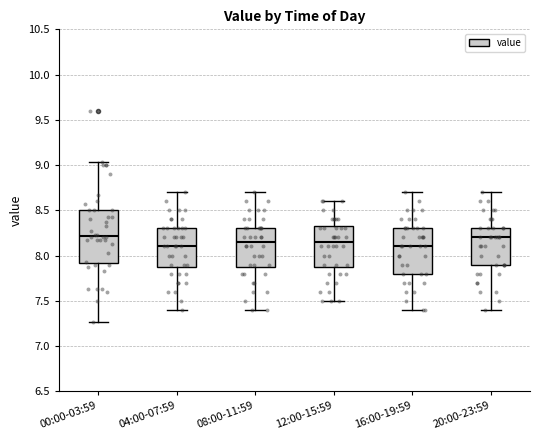

Reading left to right, transcribe this box plot: for each box, give where its median line is, the range the box spans, and where its two whiskers end, as read against the y-axis. The values are not printed on the chart, so give them approximately, as read against the axis.

00:00-03:59: median 8.20, box 7.90 to 8.50, whiskers 7.25 to 9.05
04:00-07:59: median 8.10, box 7.90 to 8.30, whiskers 7.40 to 8.70
08:00-11:59: median 8.15, box 7.90 to 8.30, whiskers 7.40 to 8.70
12:00-15:59: median 8.15, box 7.90 to 8.35, whiskers 7.50 to 8.60
16:00-19:59: median 8.10, box 7.80 to 8.30, whiskers 7.40 to 8.70
20:00-23:59: median 8.20, box 7.90 to 8.30, whiskers 7.40 to 8.70